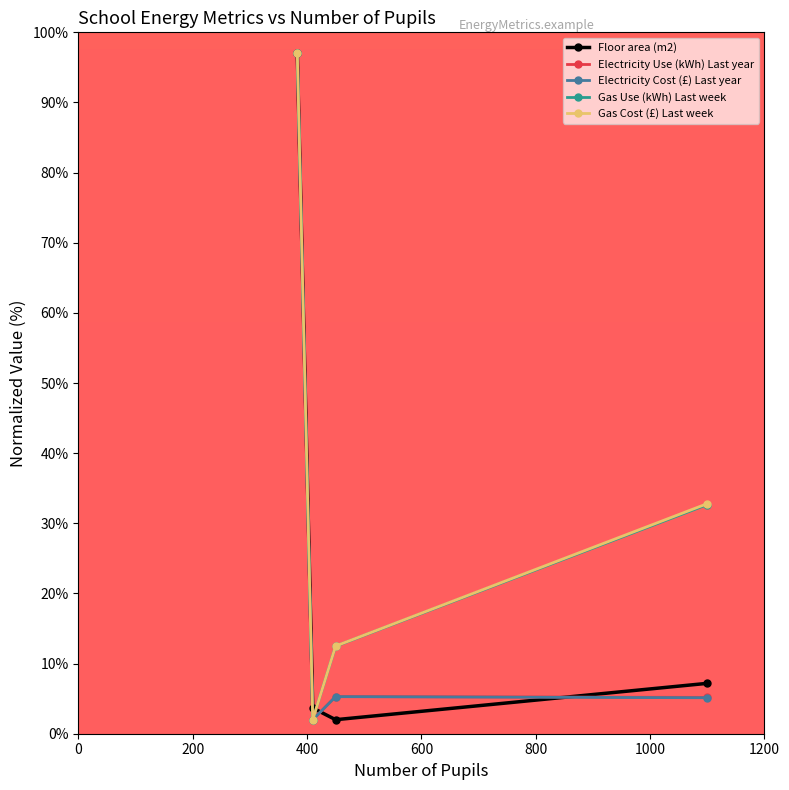

True or false: Electricity Cost (£) Last year has more than 2 points higher than both neighbors.

False